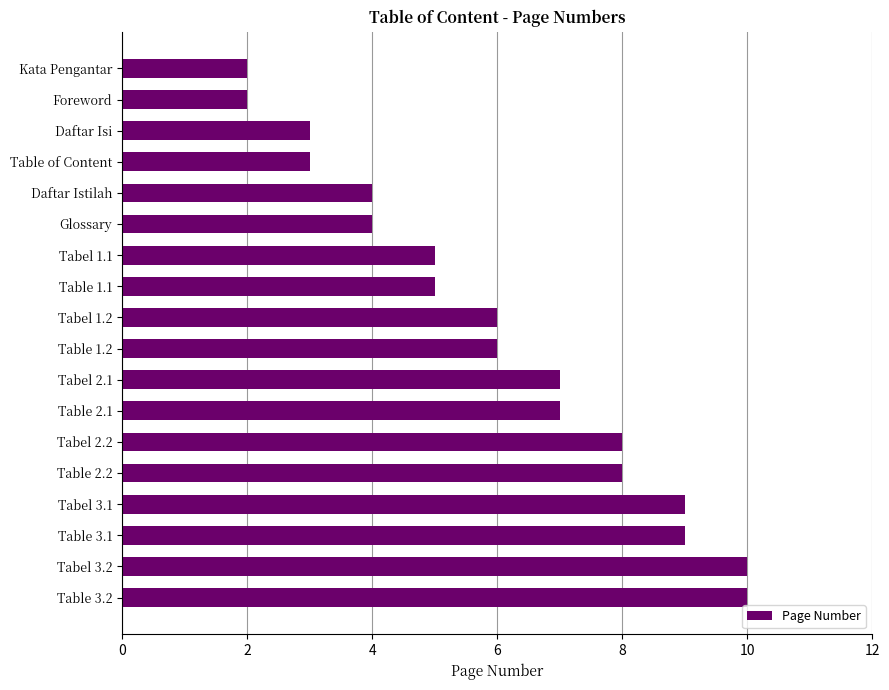

Is it true that the value at Daftar Isi is 4?

False